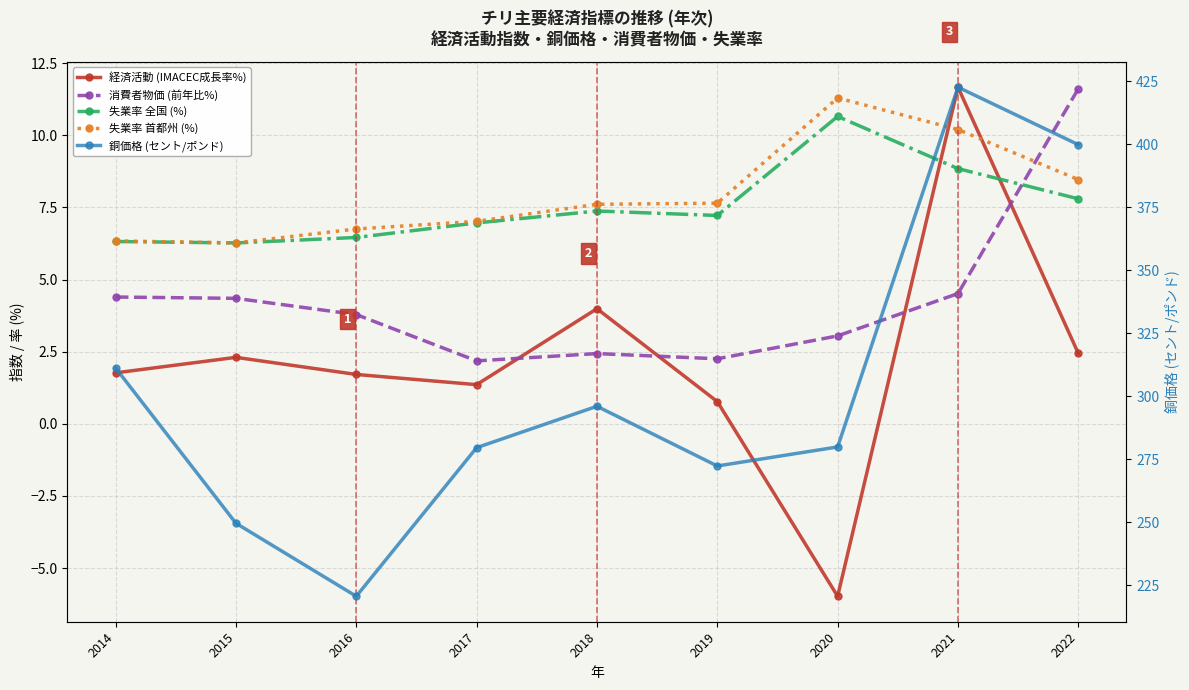

What is the difference between the maximum and second lowest values in the 消費者物価 (前年比%) series?

9.4